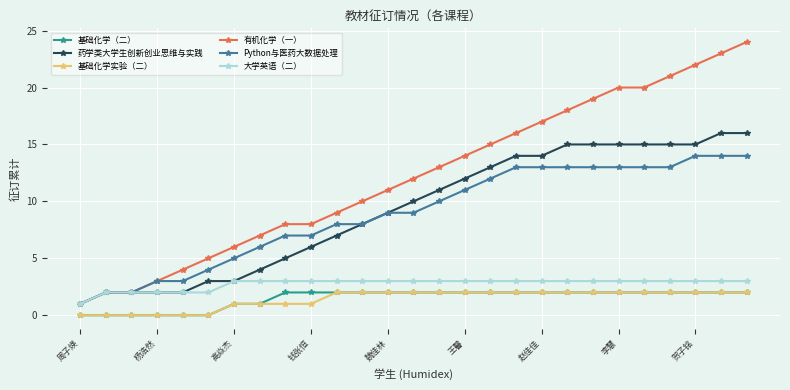

Which series has the largest total across all categories?

有机化学（一）